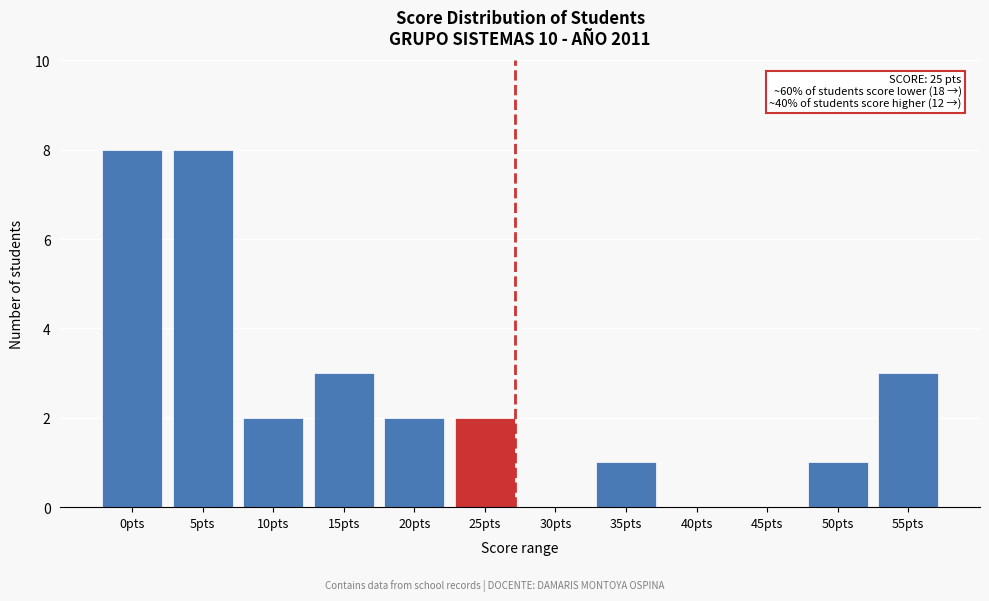

Reading right to left, list all the values displayed in this chart.

55pts=3	50pts=1	45pts=0	40pts=0	35pts=1	30pts=0	25pts=2	20pts=2	15pts=3	10pts=2	5pts=8	0pts=8